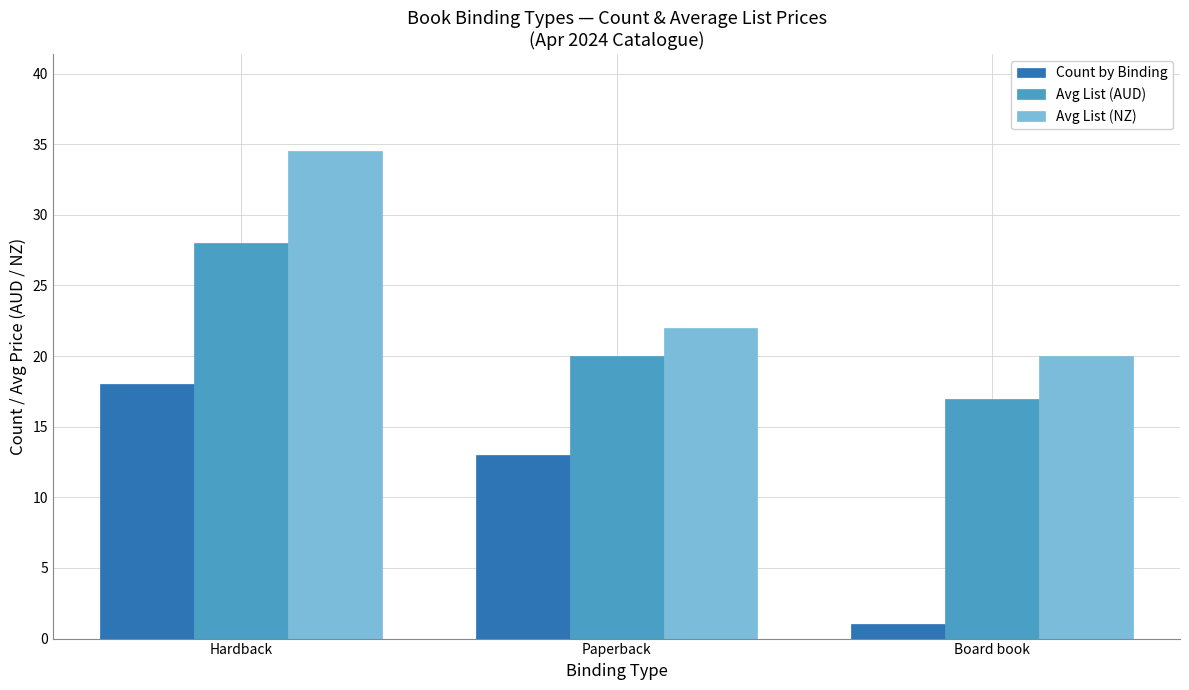

How many bars are there in each group?

3